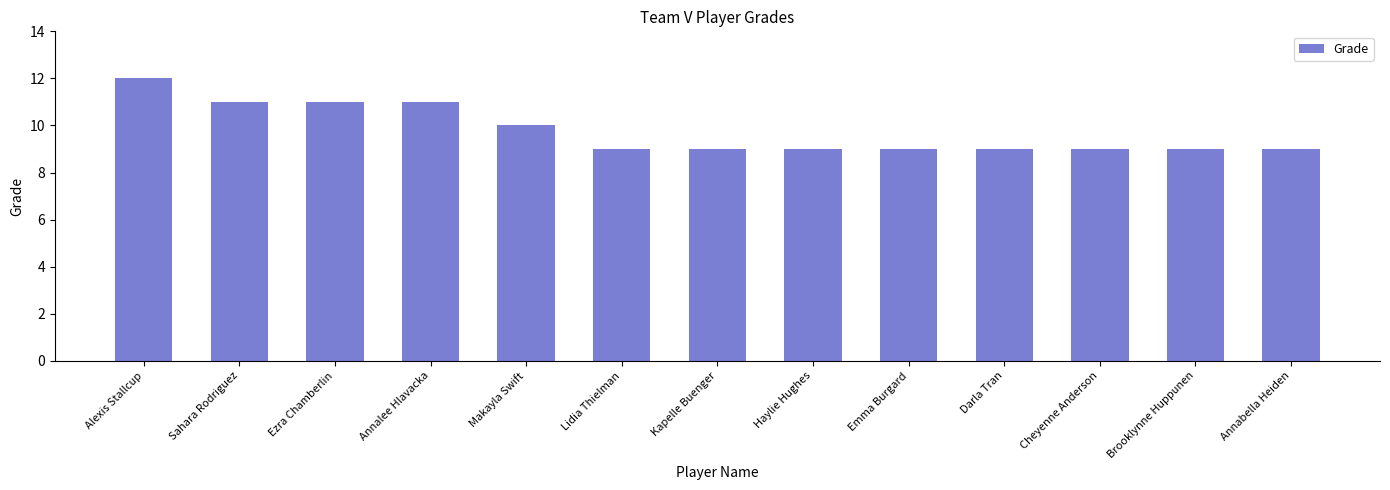

Is it true that the value at Ezra Chamberlin is 18?

False